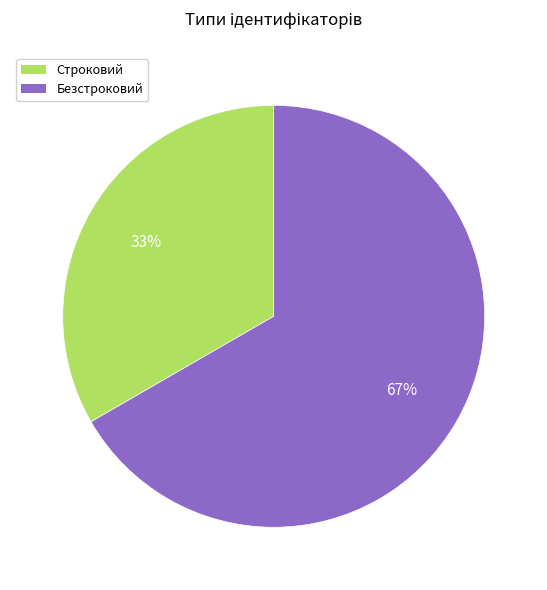

Which slice is the largest?

Безстроковий